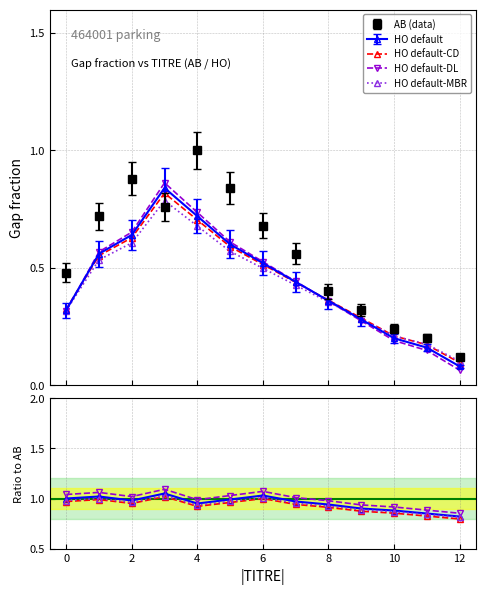

Is it true that HO equals 0.2 at 11?

True